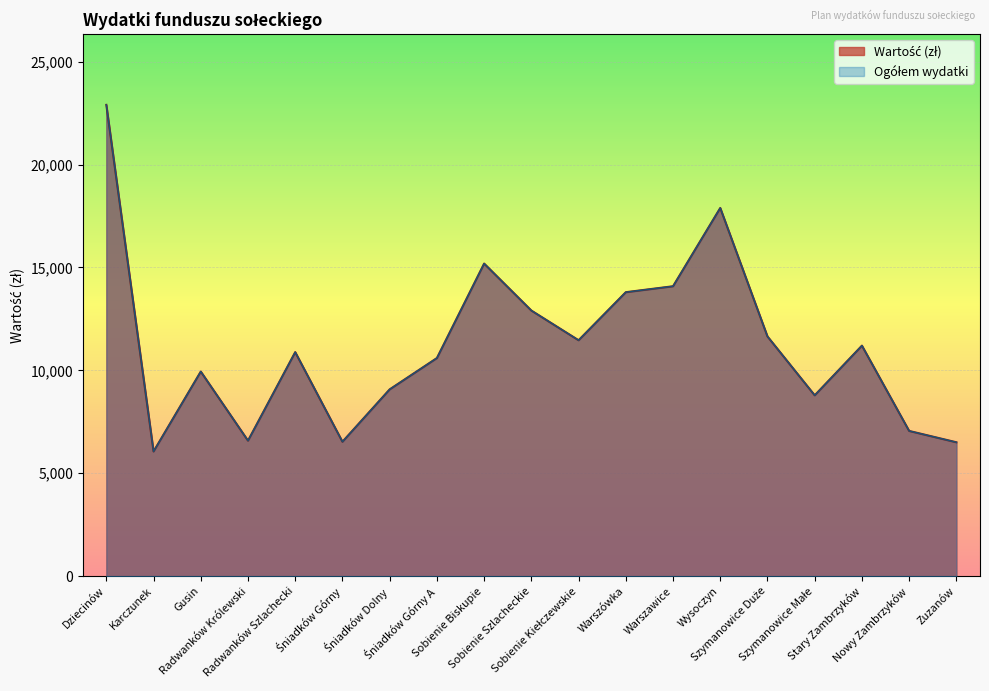

How many values in the Ogółem wydatki series are below 10887?

9